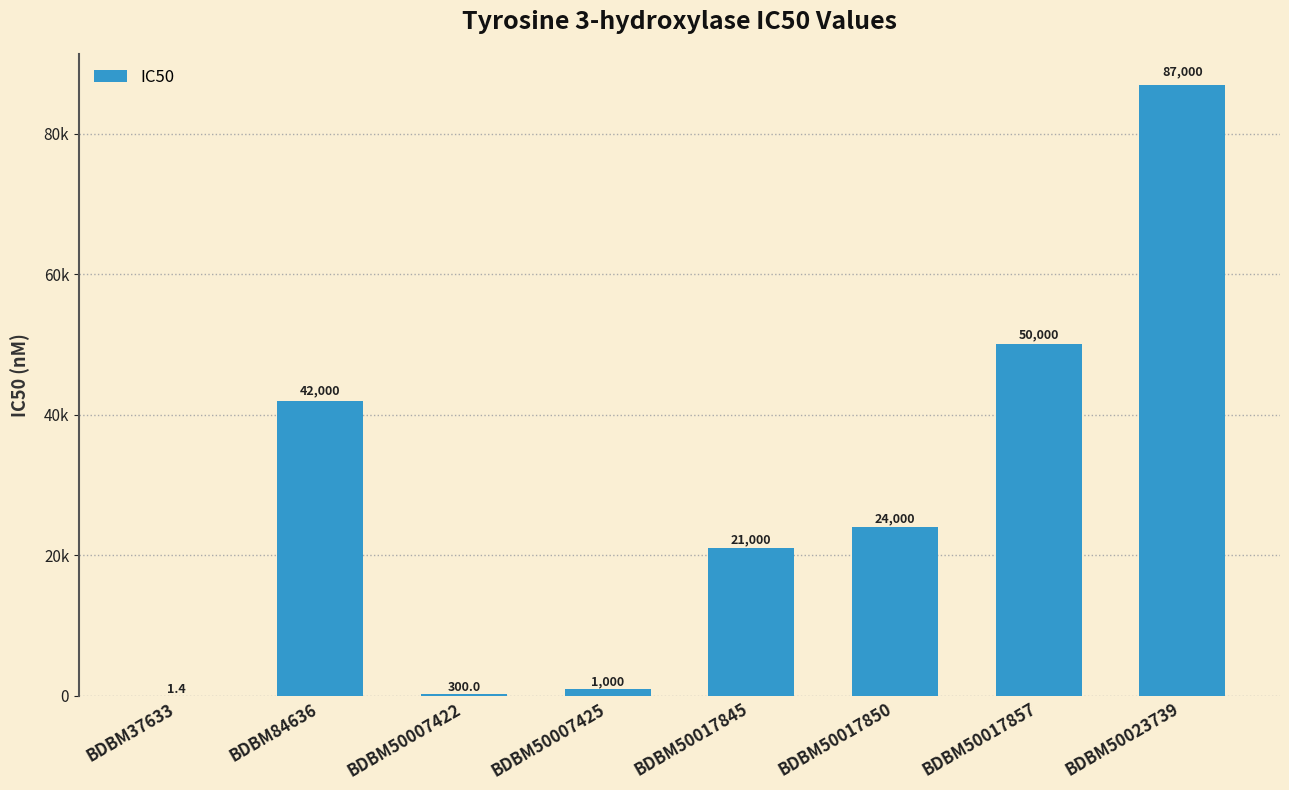

What value does the data have at BDBM37633?

1.4